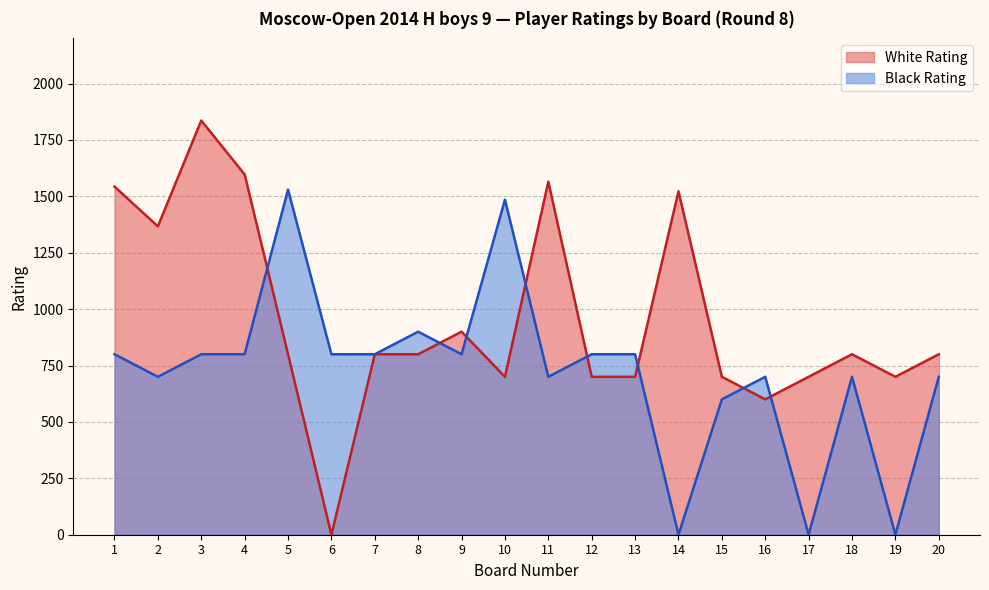

At which label does White Rating reach its peak?

3